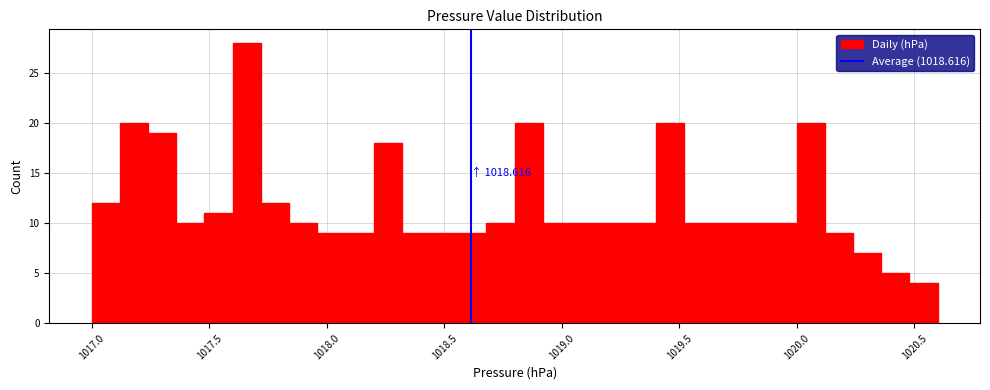

Around what value on the x-axis is the tallest bar? Give the approximate position of its centre, as read against the axis.

1017.65